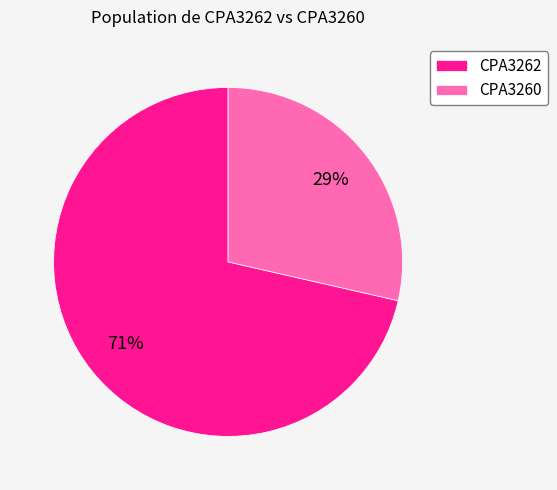

To the nearest percent, what is the average slice percentage?

50%